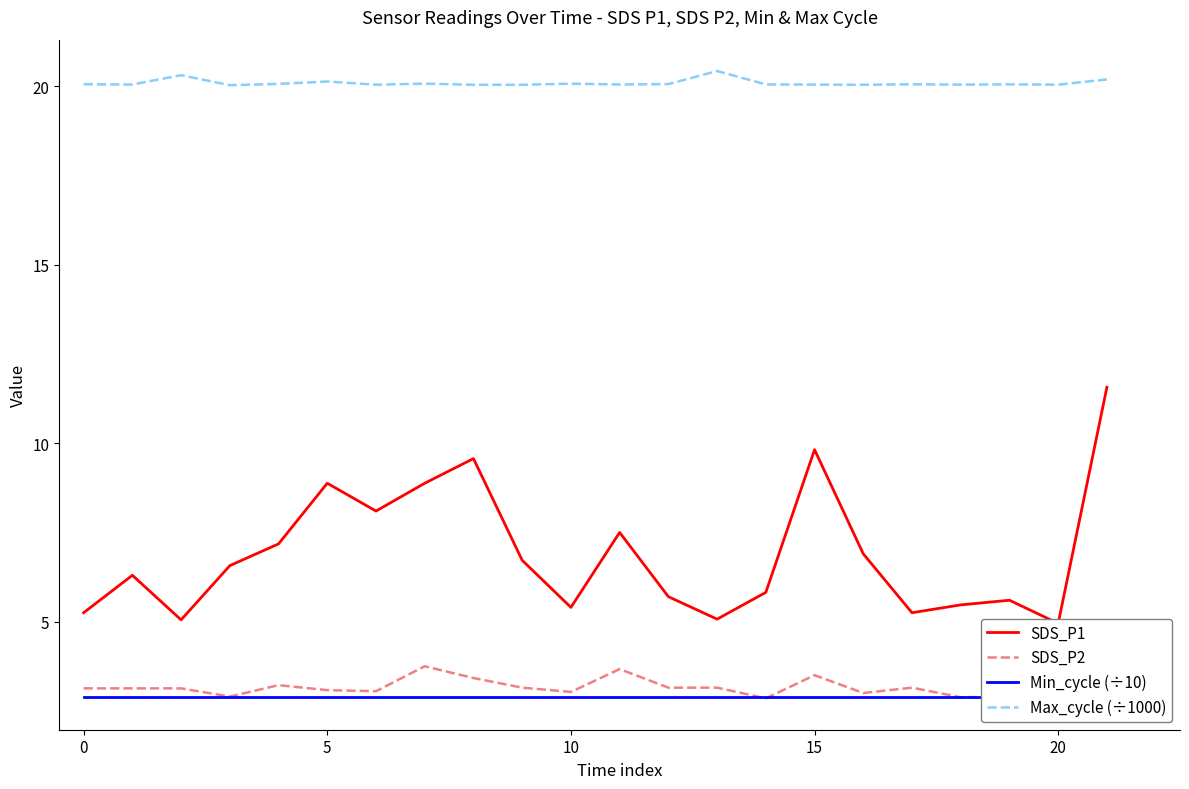

At how many categories does at least one series exceed 13?

22